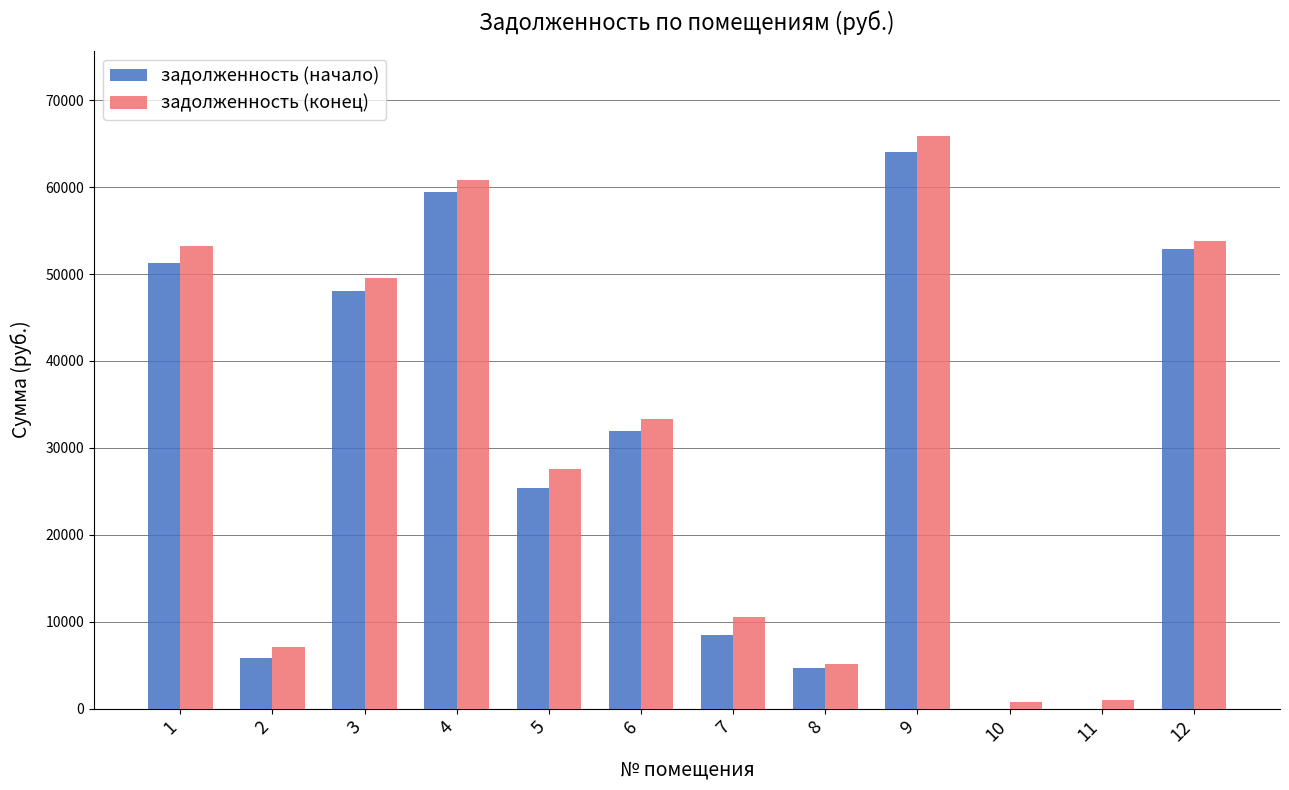

Is the value of задолженность (начало) at 10 greater than the value of задолженность (конец) at 9?

No